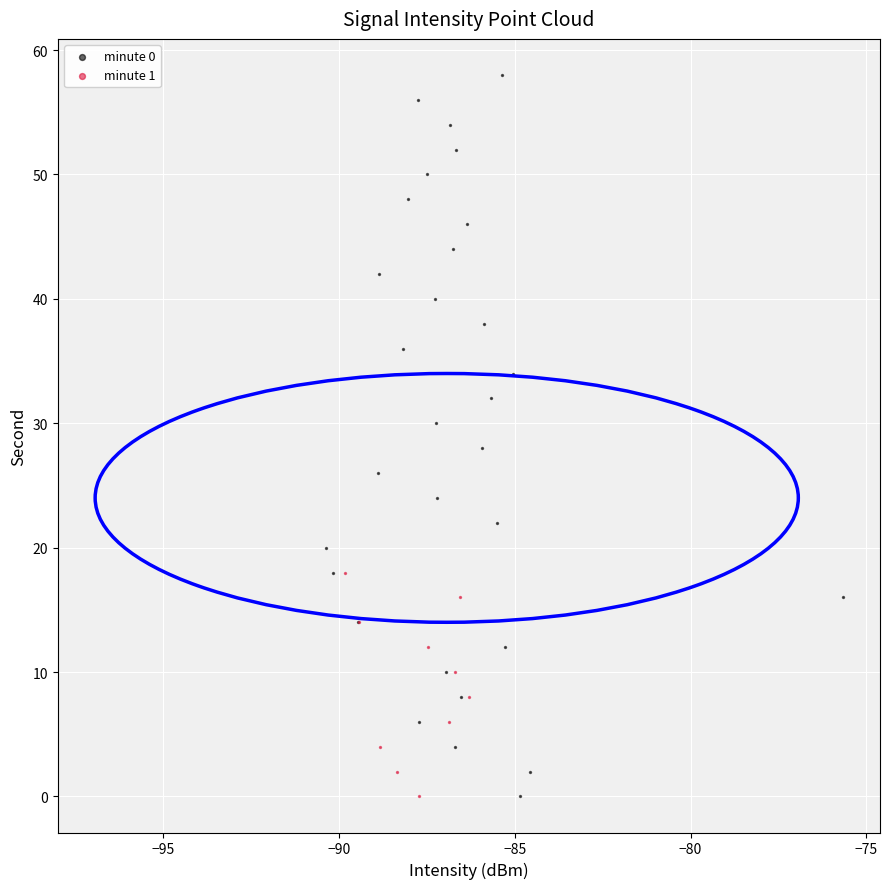

What are all the series names shown in the legend?

minute 0, minute 1